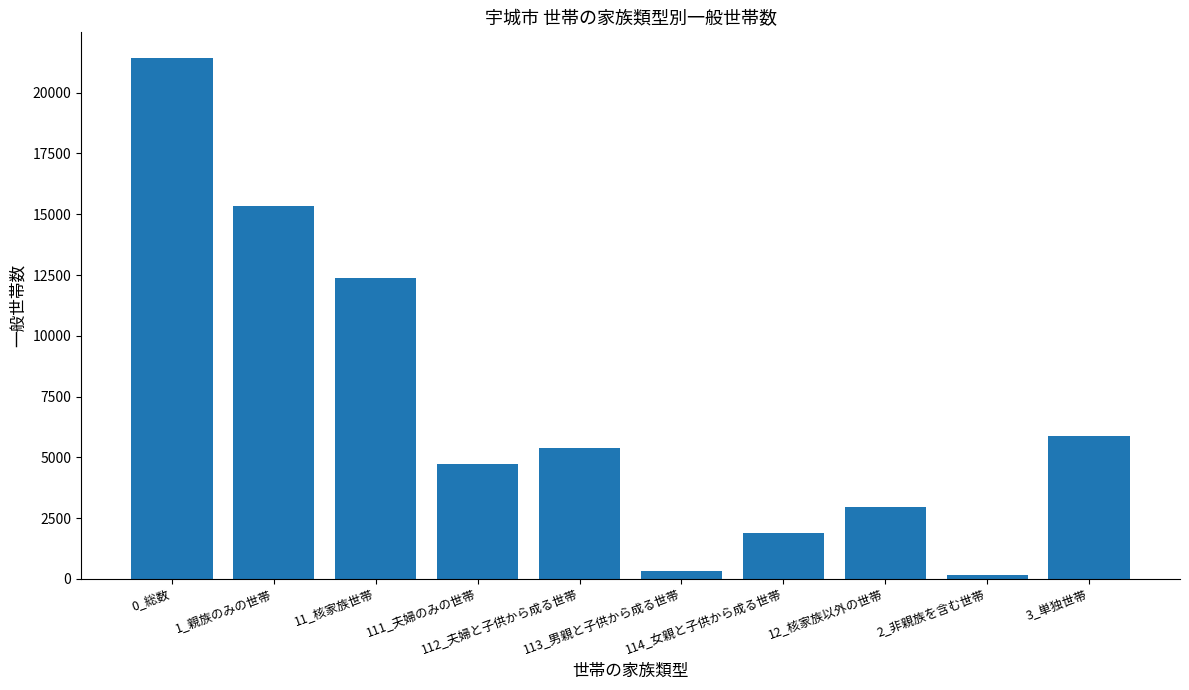

How many bars are there in total?

10